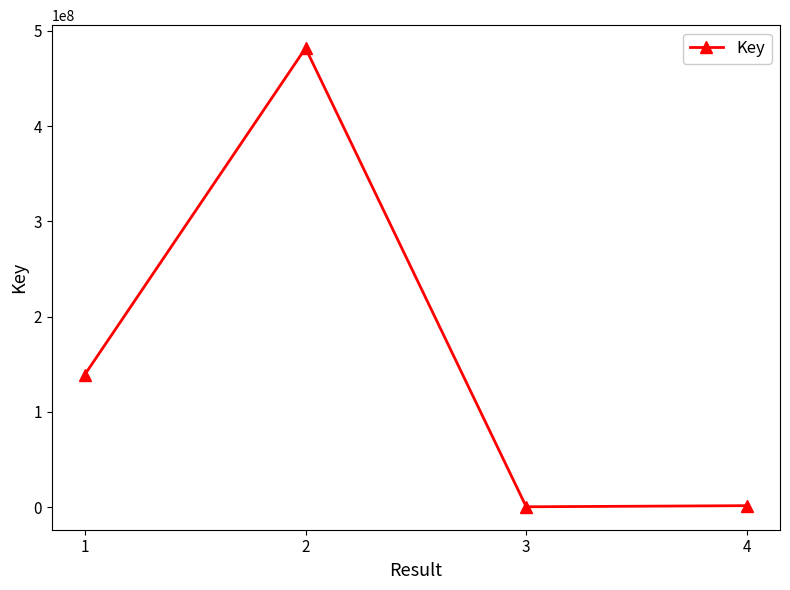

Where is the first local minimum?

3